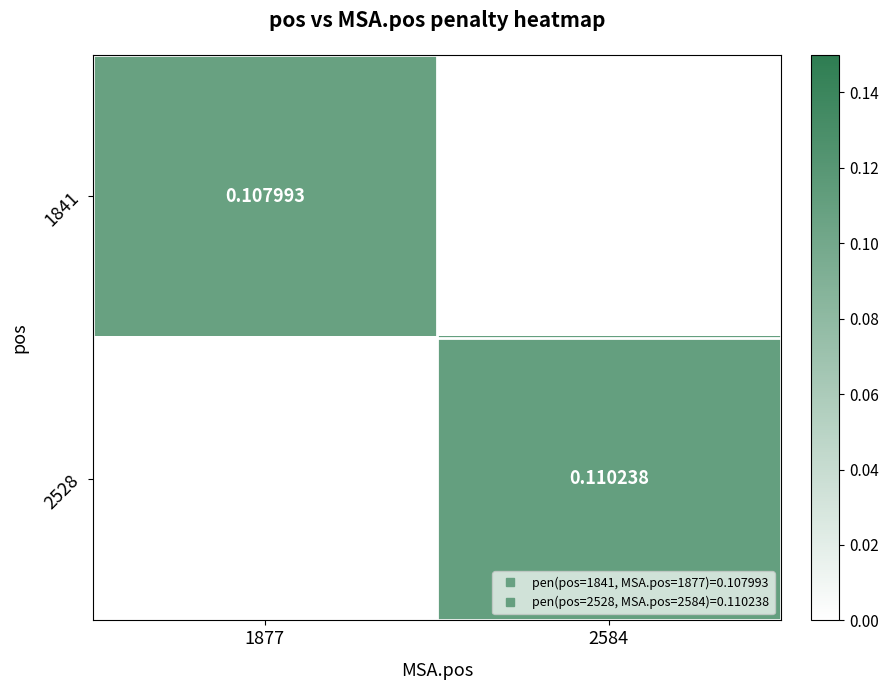

Which category has the highest value in the 2528 series?

1877